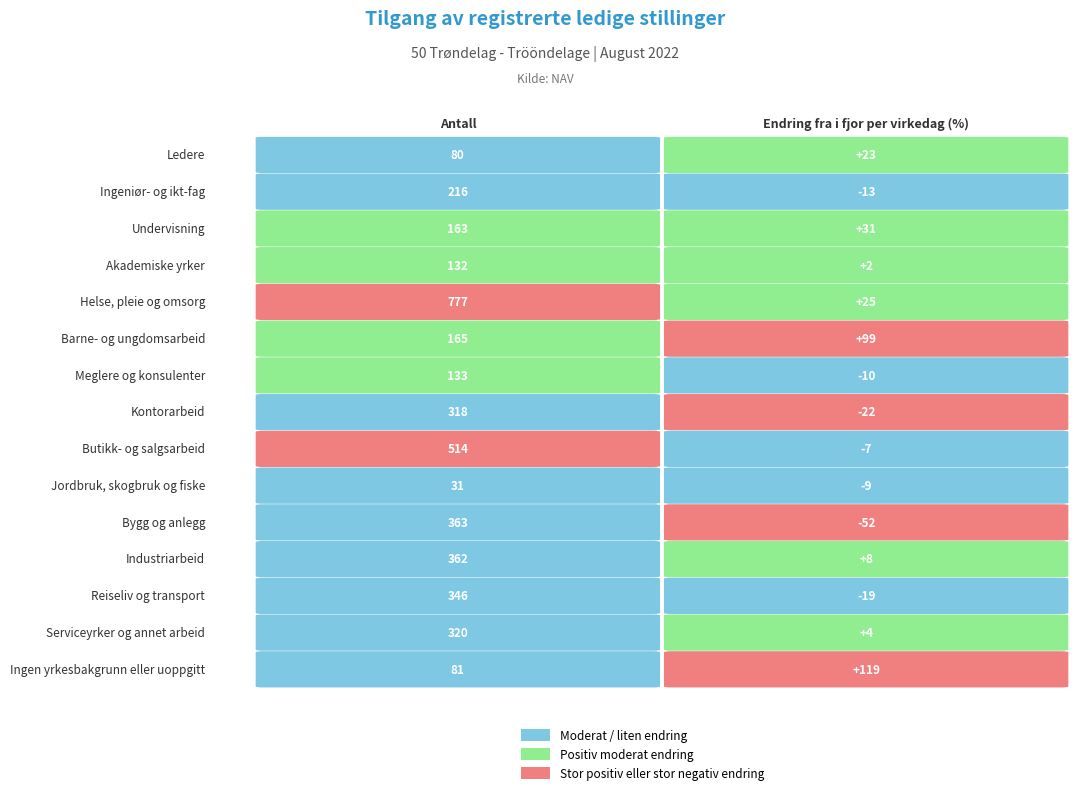

Count the number of data series in this chart.

15